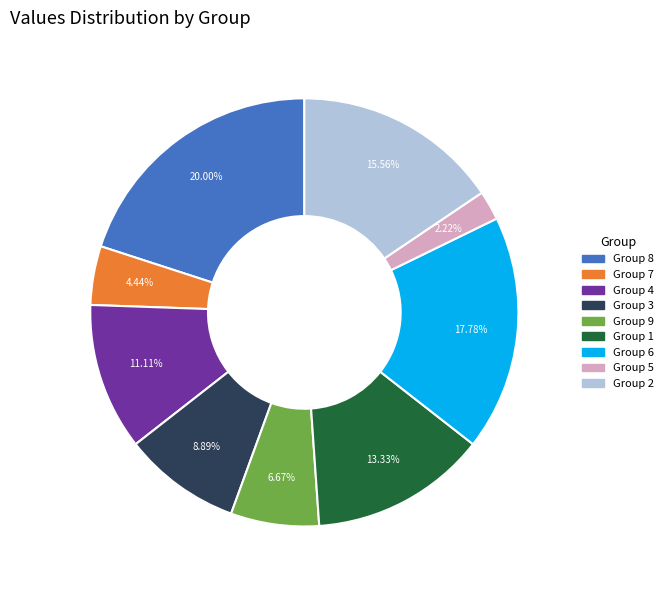

Which slice is the largest?

Group 8